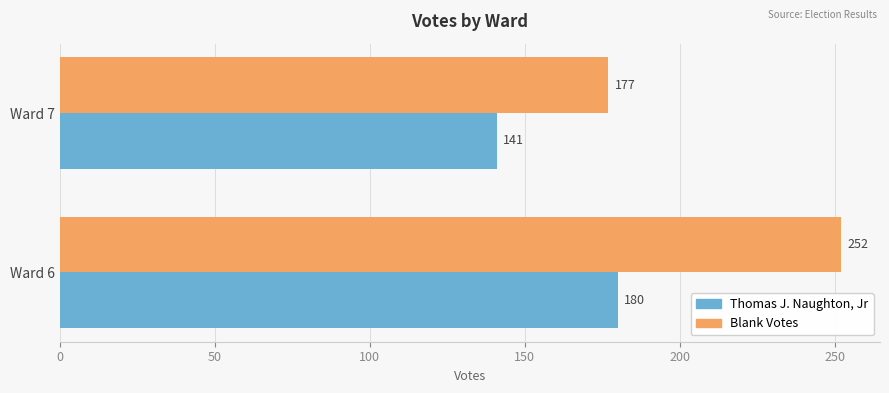

Which series has the largest range (max minus min)?

Blank Votes